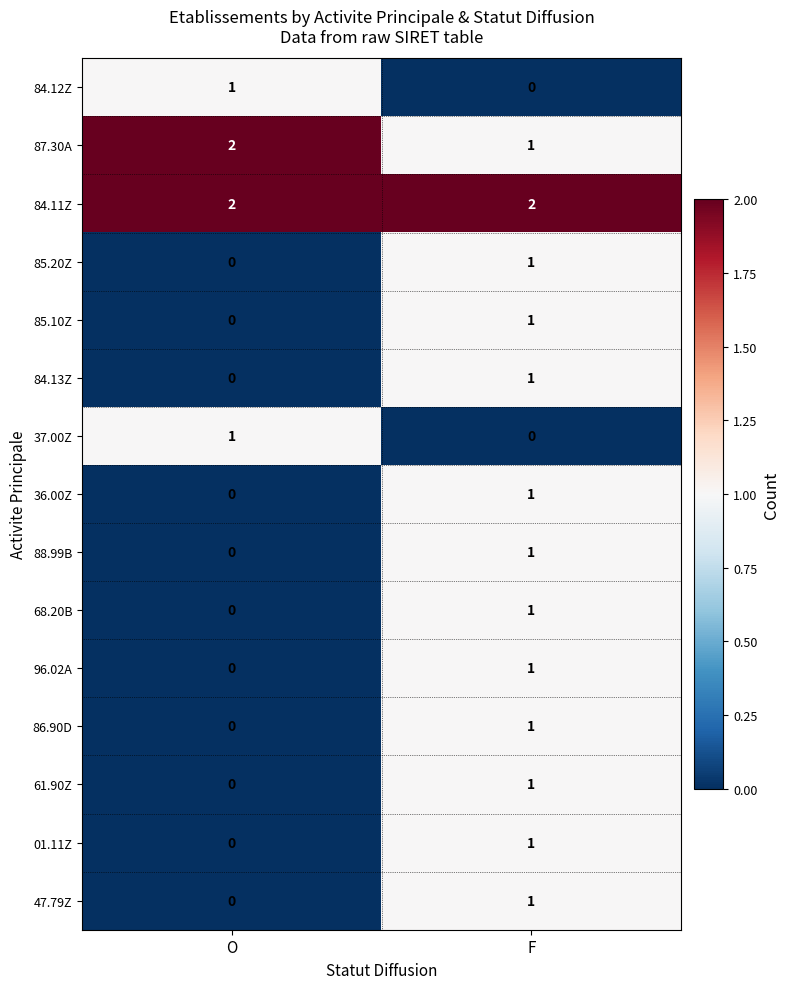

Which series has the largest total across all categories?

84.11Z